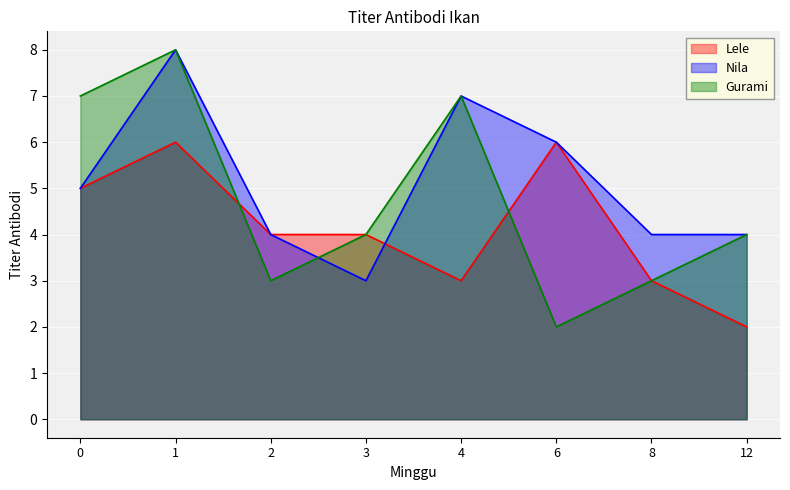

Rank the series at 12 from lowest to highest value.

Lele, Nila, Gurami